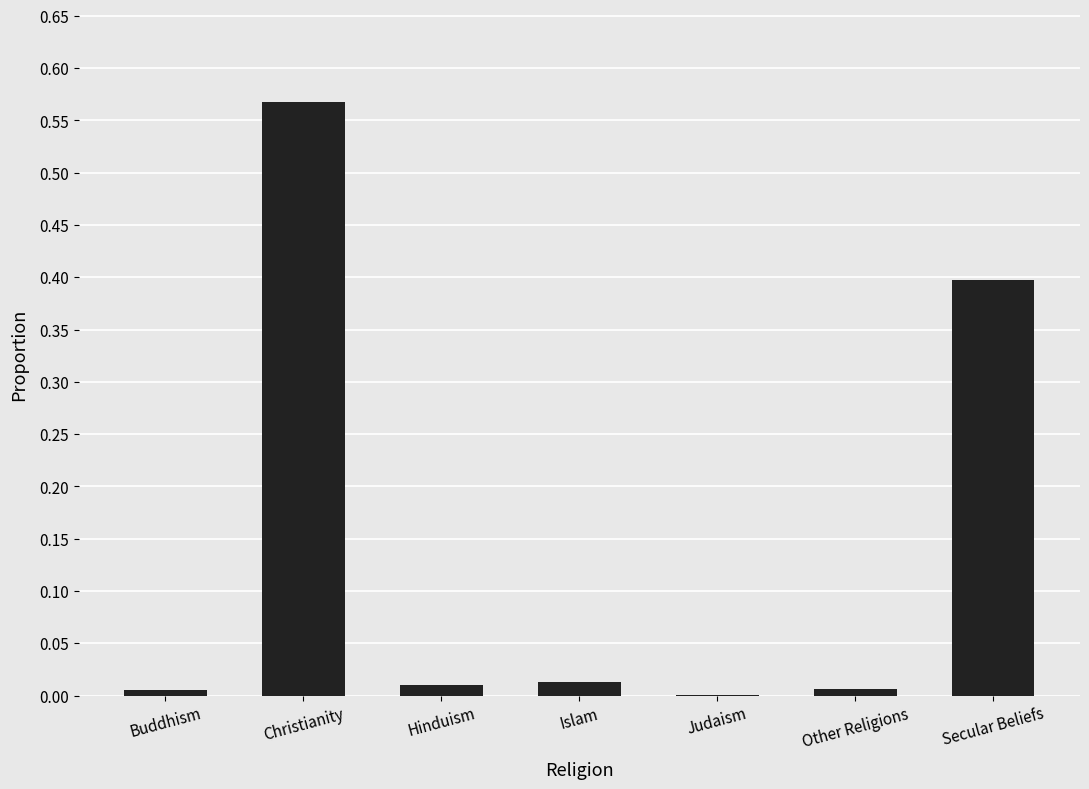

What is the sum of all values?

1.0